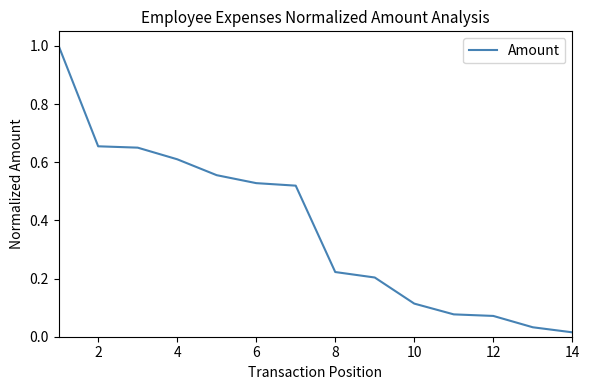

What is the difference between the maximum and minimum values?

1.0